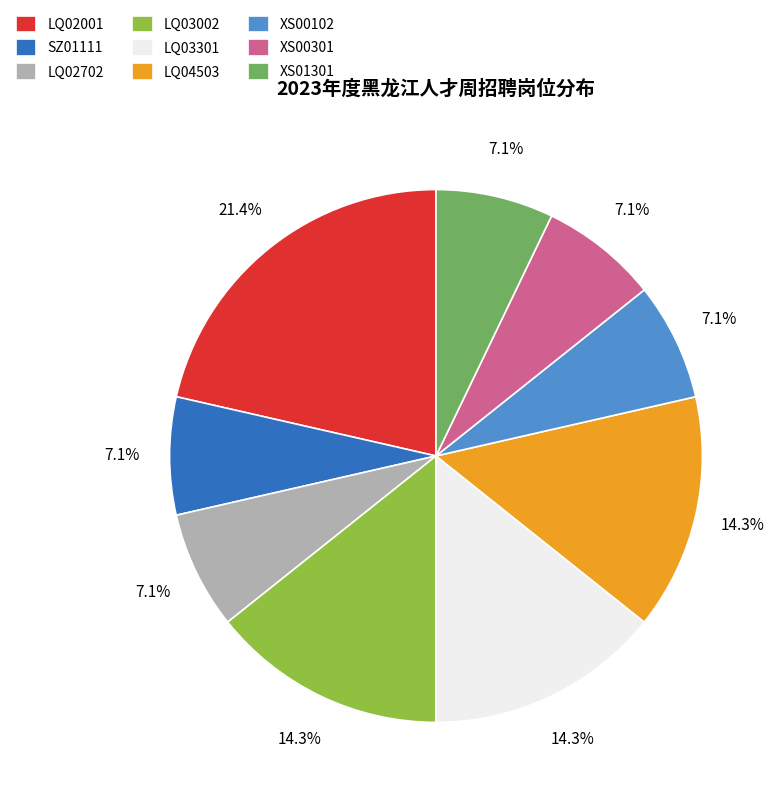

Does LQ02702 represent more than half of the total?

No